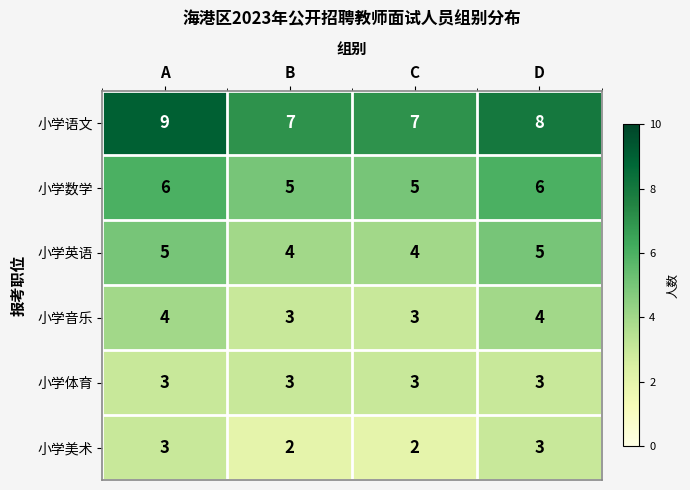

At how many categories does at least one series exceed 2?

4